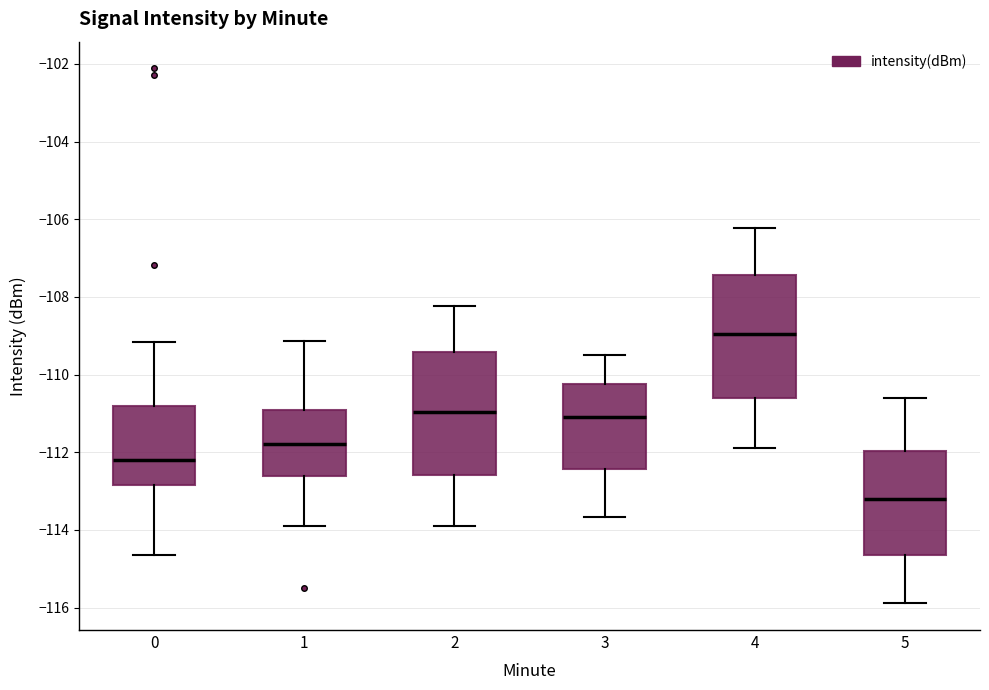

Which box's median line is the highest?

4